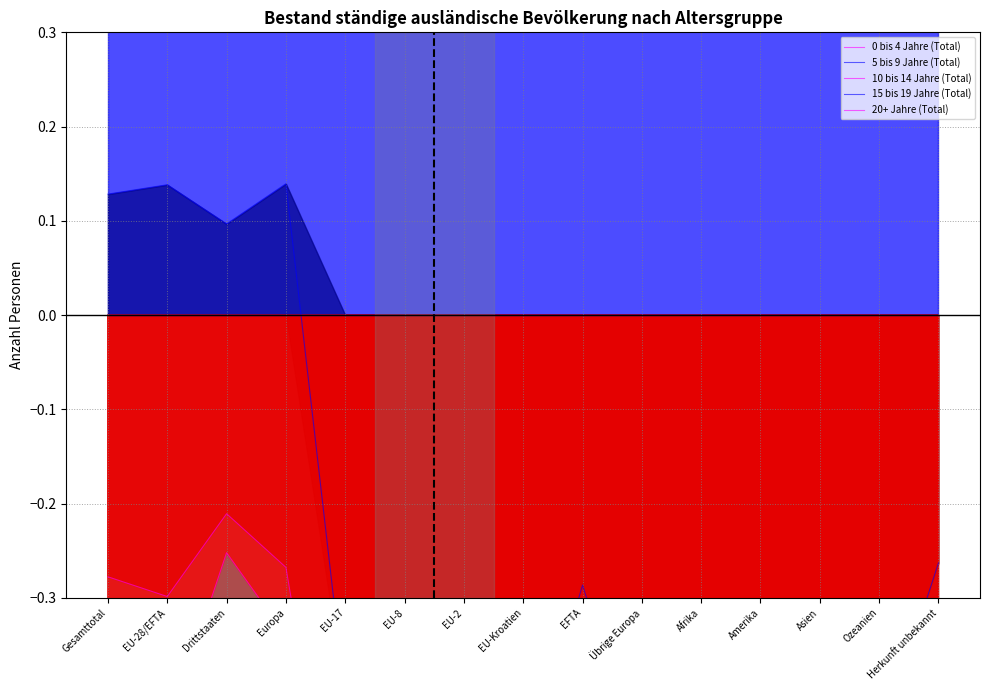

What is the sum of all 15 bis 19 Jahre (Total) values?

-11.8